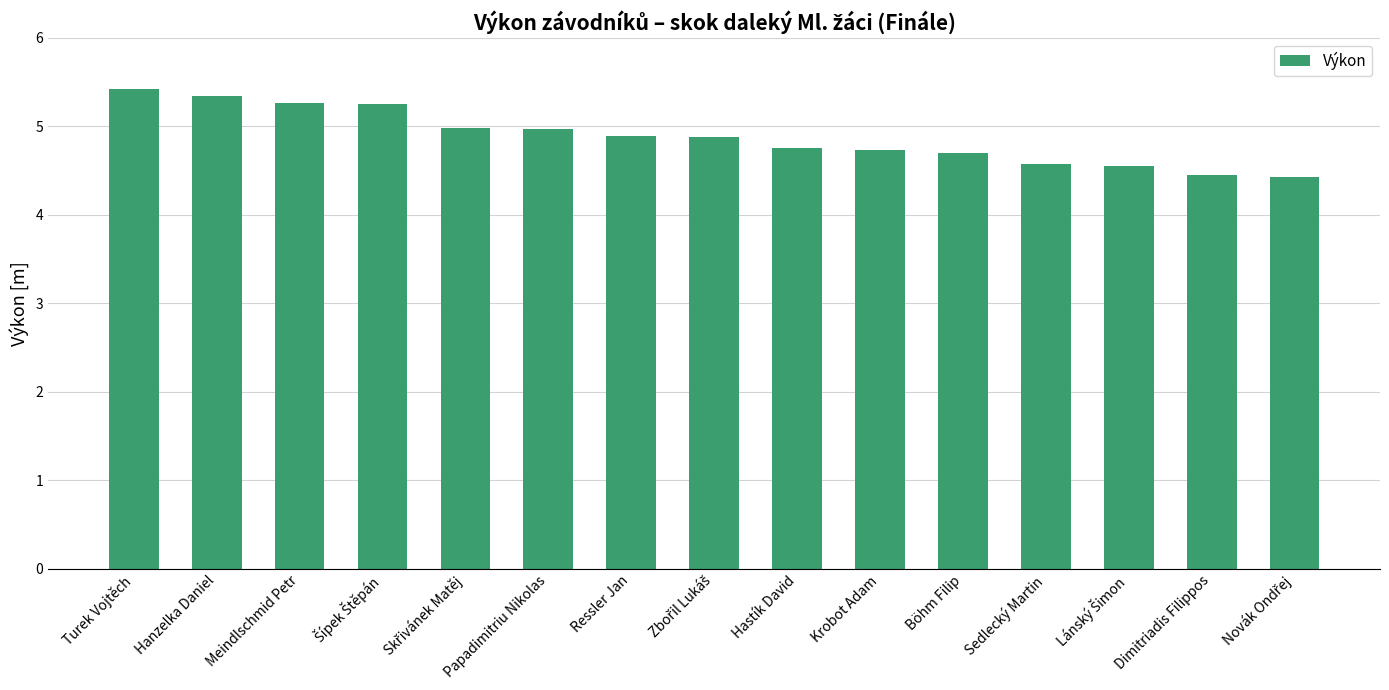

The value at Hanzelka Daniel is 5.3. True or false?

True